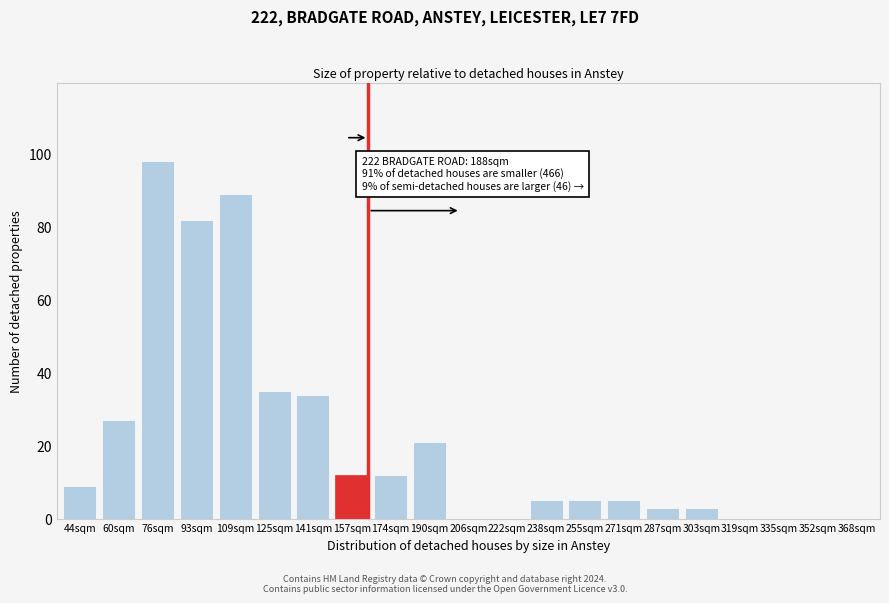

Reading left to right, extract all data points from this chart.

44sqm=9	60sqm=27	76sqm=98	93sqm=82	109sqm=89	125sqm=35	141sqm=34	157sqm=12	174sqm=12	190sqm=21	206sqm=0	222sqm=0	238sqm=5	255sqm=5	271sqm=5	287sqm=3	303sqm=3	319sqm=0	335sqm=0	352sqm=0	368sqm=0